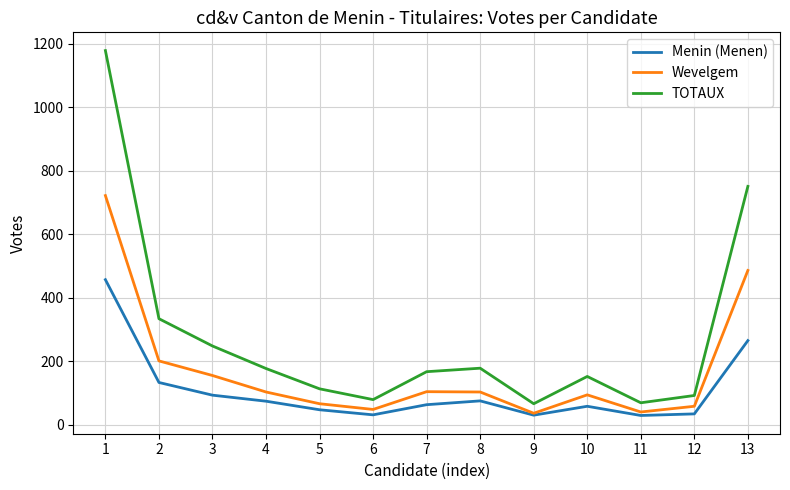

What is the spread (max minus min) of values at 5?

66